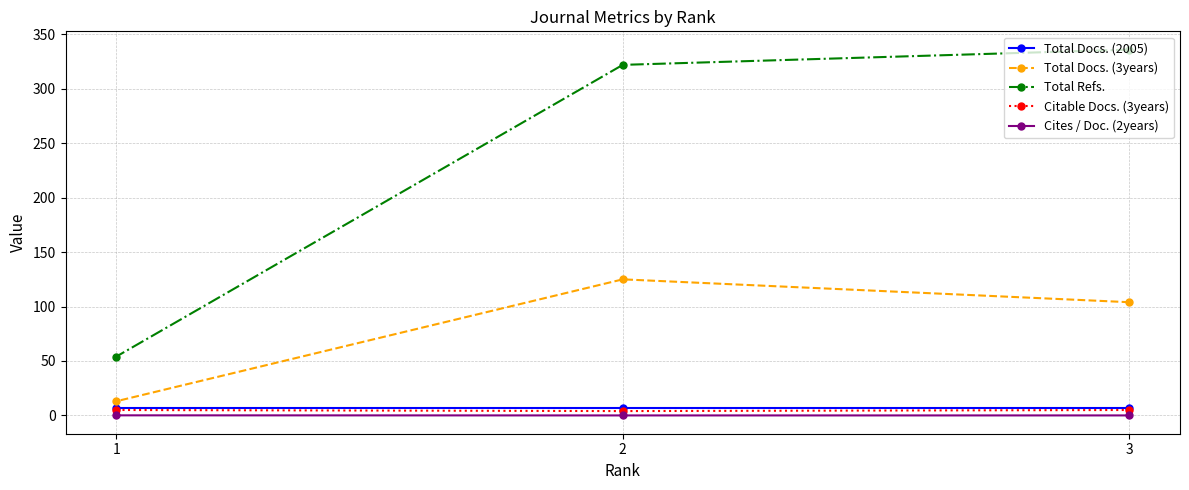

List the labels in order of Total Docs. (2005) value, smallest first.

3, 2, 1